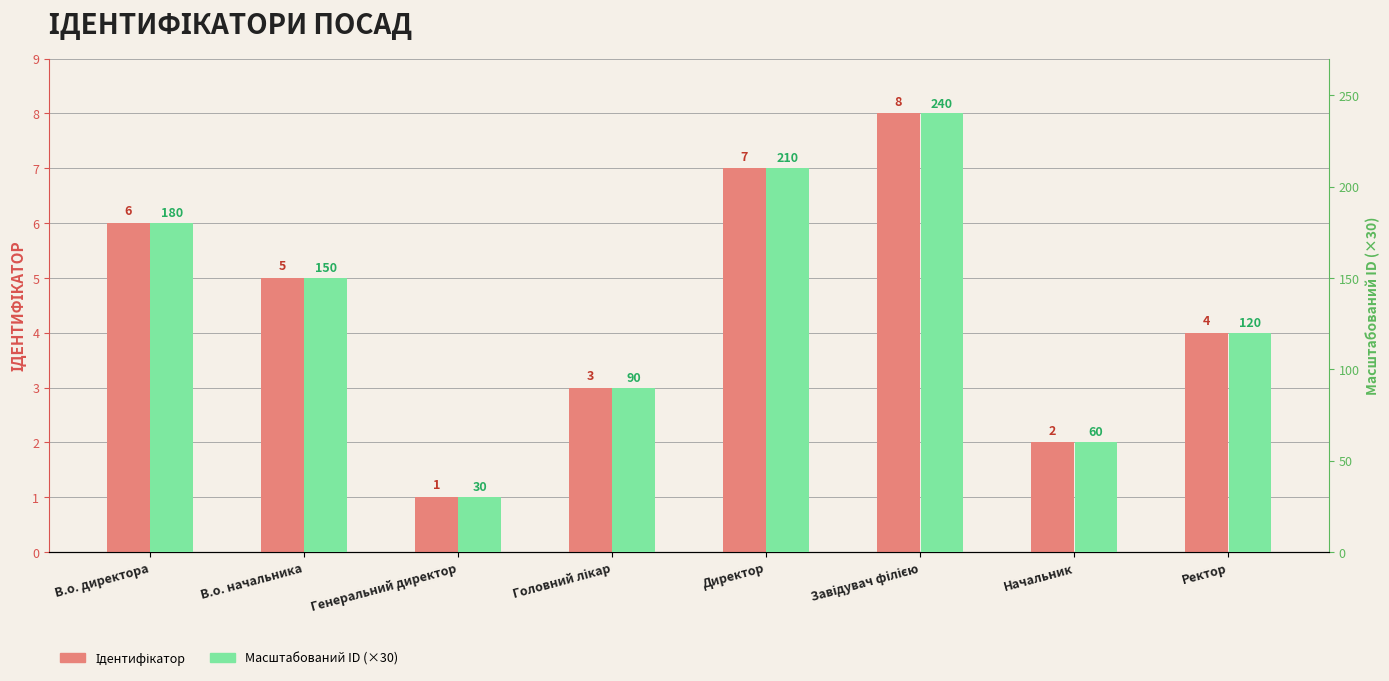

Reading left to right, what are all the values shown in this chart?

Ідентифікатор: В.о. директора=6	В.о. начальника=5	Генеральний директор=1	Головний лікар=3	Директор=7	Завідувач філією=8	Начальник=2	Ректор=4
Масштабований ID (×30): В.о. директора=180	В.о. начальника=150	Генеральний директор=30	Головний лікар=90	Директор=210	Завідувач філією=240	Начальник=60	Ректор=120